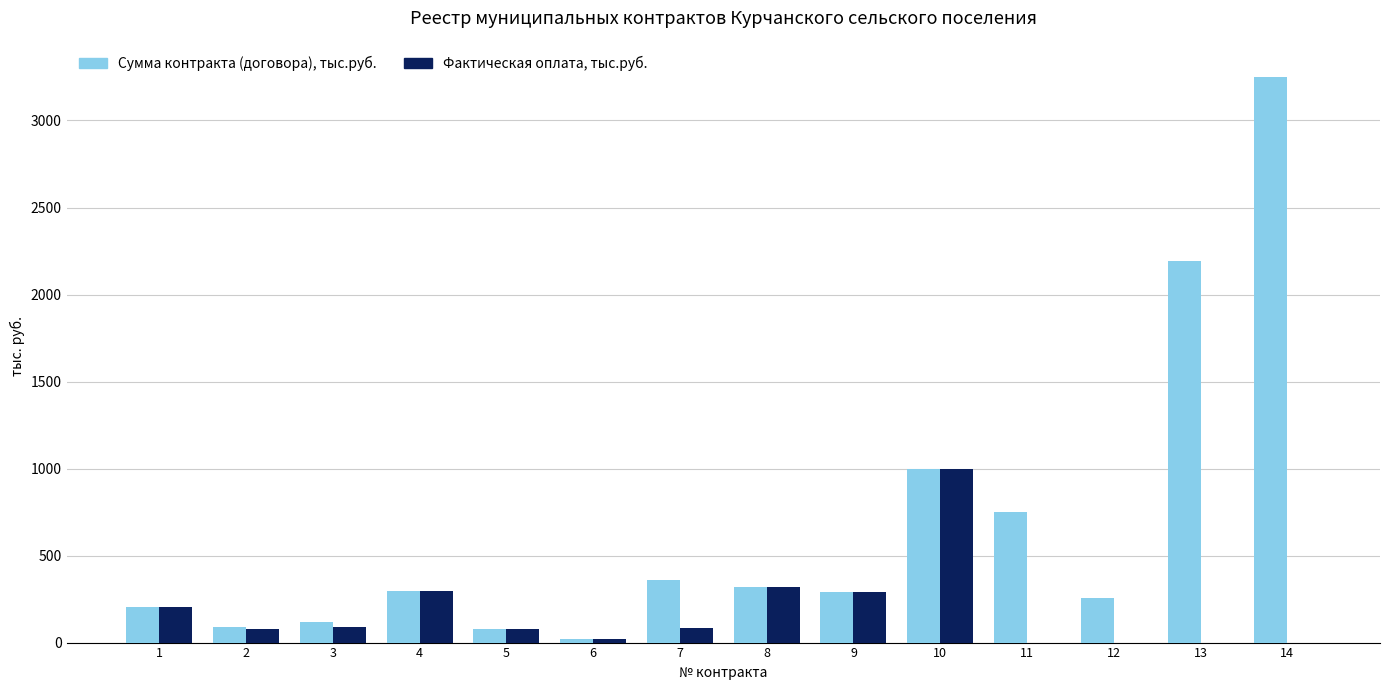

At which label does Фактическая оплата, тыс.руб. reach its peak?

10